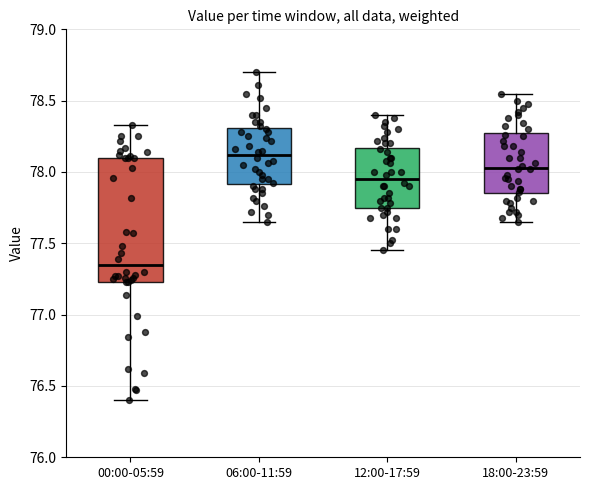

Which box has the lowest median line?

00:00-05:59